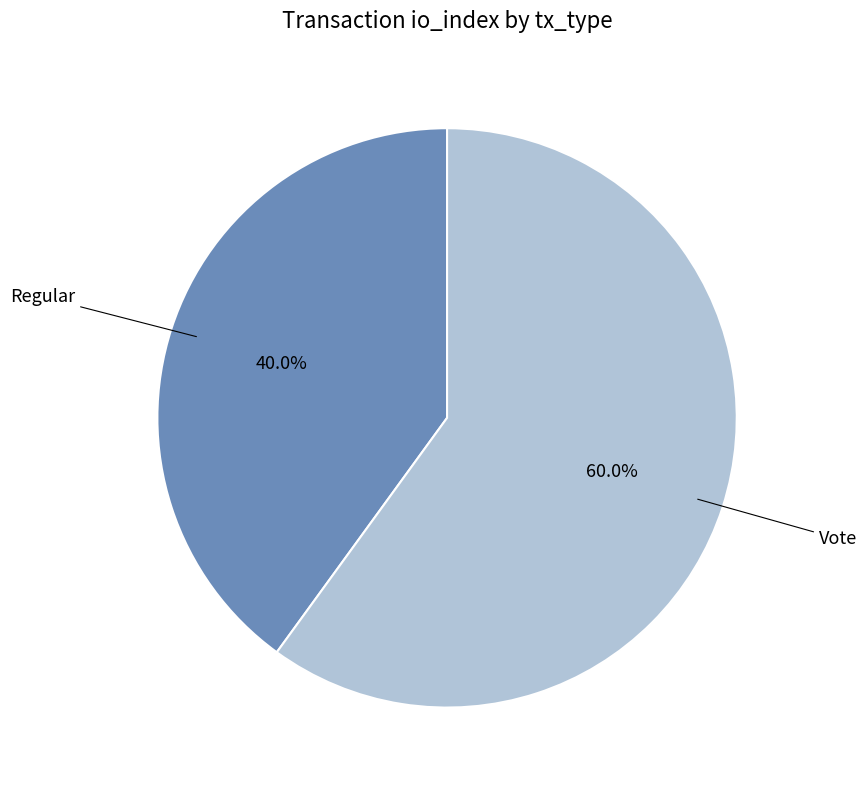

Is there a majority slice in this chart?

Yes